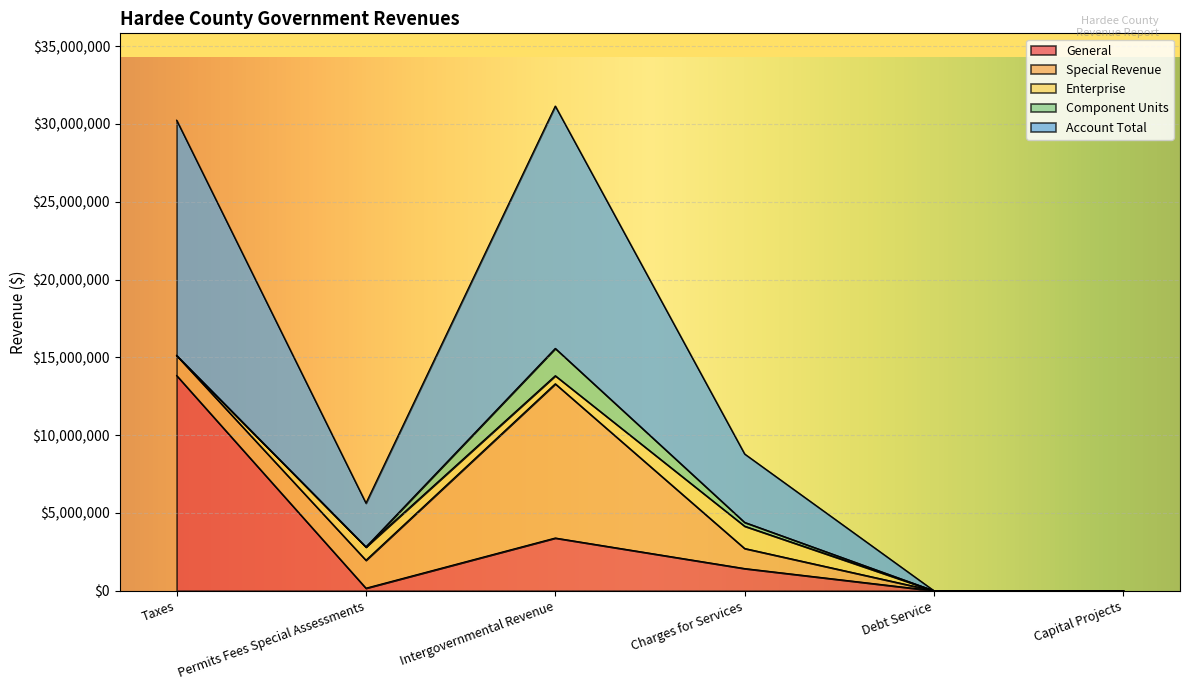

What is the difference between the maximum and minimum values in the Account Total series?

15577456